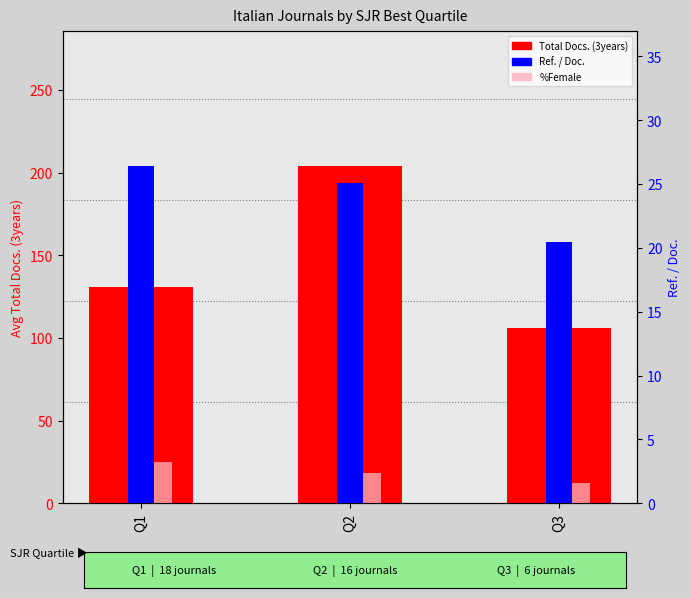

Reading right to left, extract all data points from this chart.

Total Docs. (3years): Q3=106.0	Q2=204.0	Q1=131.0
Ref. / Doc. (scaled): Q3=157.9	Q2=193.8	Q1=204.0
%Female: Q3=12.3	Q2=18.4	Q1=25.1